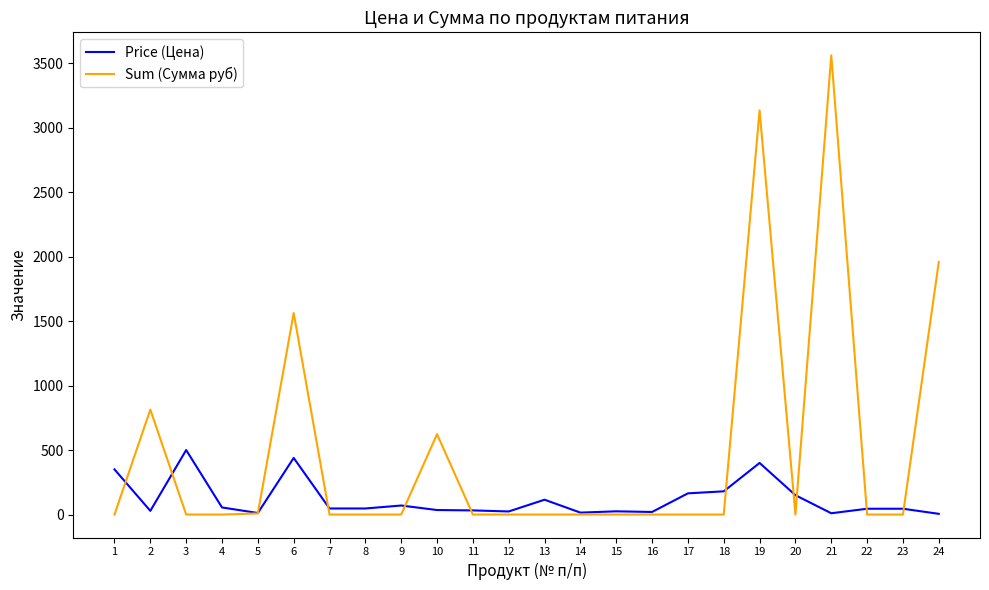

The value of Sum (Сумма руб) at 12 is 0.0. True or false?

True